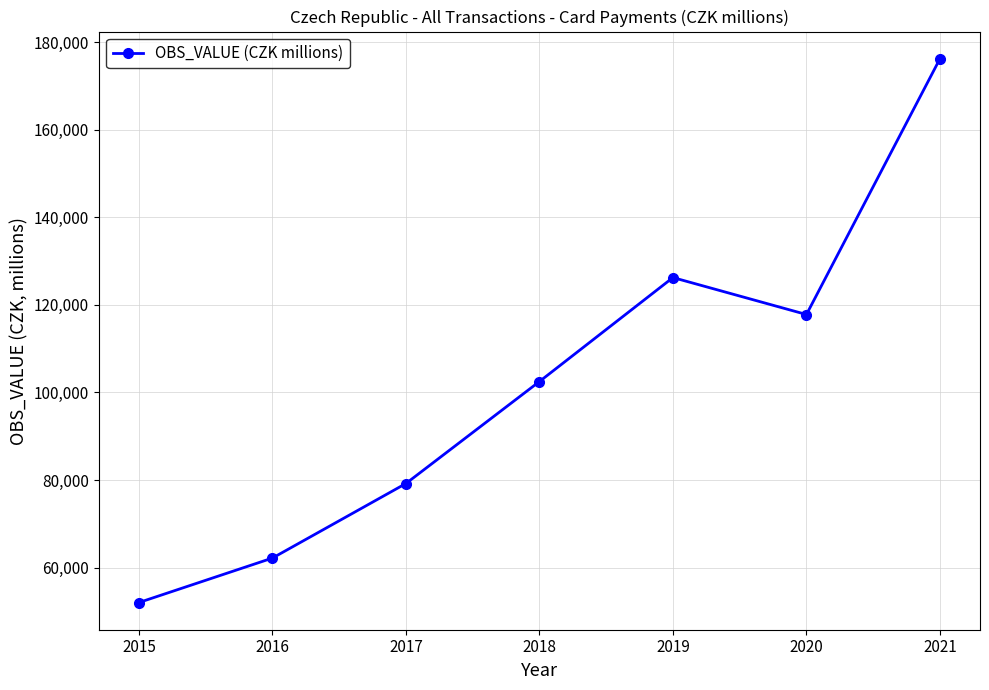

Rank the categories by value from highest to lowest.

2021, 2019, 2020, 2018, 2017, 2016, 2015